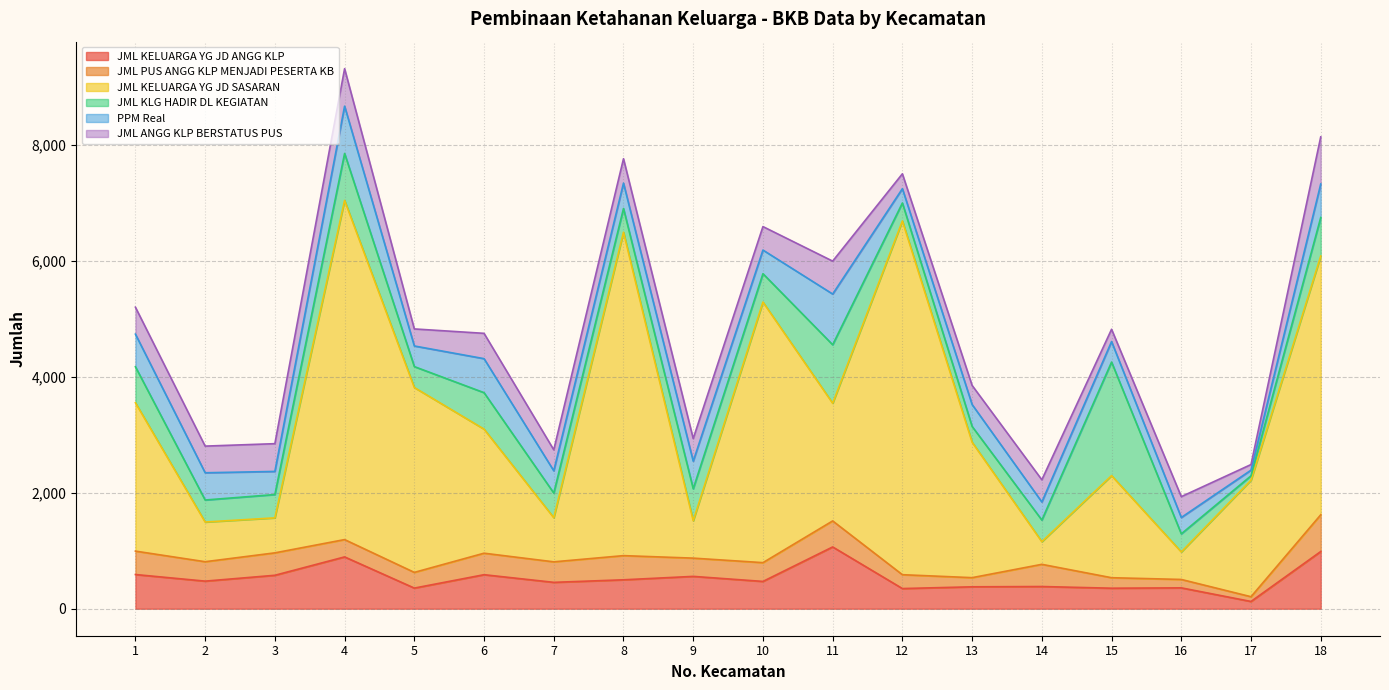

Reading right to left, extract all data points from this chart.

JML KELUARGA YG JD ANGG KLP: 987	125	360	354	383	378	348	1066	471	558	499	455	587	356	894	577	476	590
JML PUS ANGG KLP MENJADI PESERTA KB: 634	82	145	181	383	158	239	449	324	315	417	354	371	271	299	387	335	404
JML KELUARGA YG JD SASARAN: 4465	2011	475	1762	391	2337	6104	2031	4497	645	5581	762	2141	3190	5853	604	685	2560
JML KLG HADIR DL KEGIATAN: 665	75	312	1959	373	272	310	1009	489	552	409	425	629	361	810	402	380	621
PPM Real: 578	98	282	354	312	378	247	875	408	476	438	384	587	356	816	399	470	563
JML ANGG KLP BERSTATUS PUS: 813	97	360	212	383	330	257	568	405	390	421	362	437	294	647	479	460	465